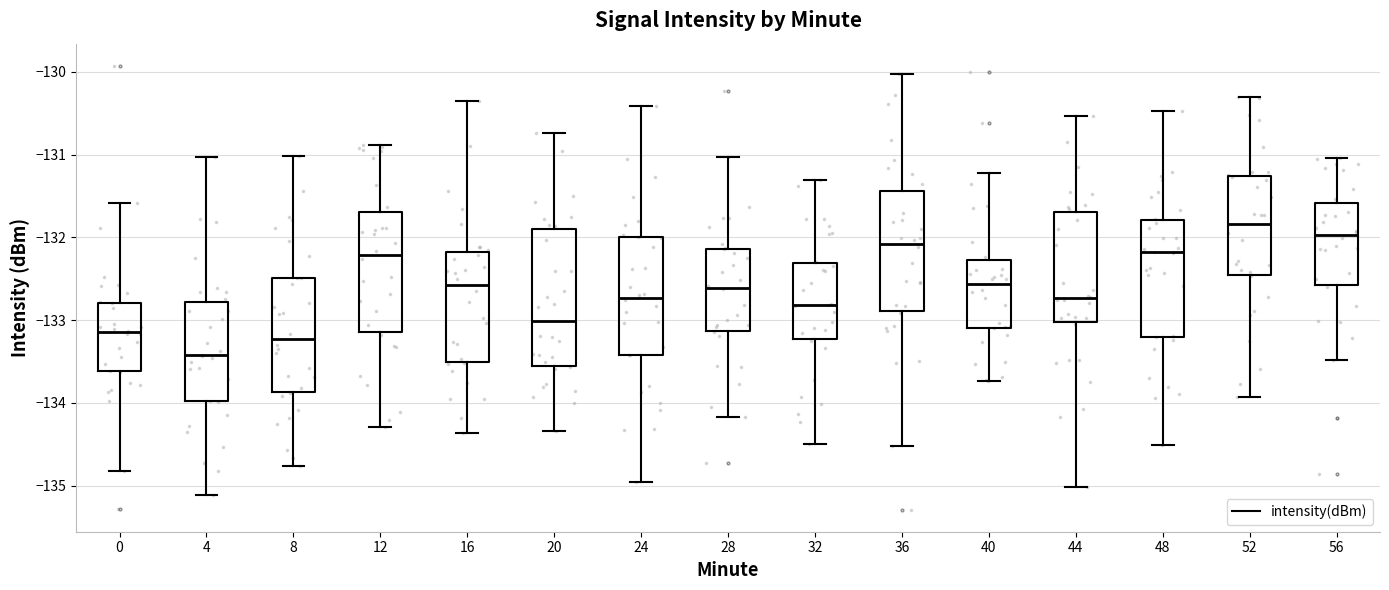

Comparing the boxes themselves (not the whiskers), which one is the tallest?

20